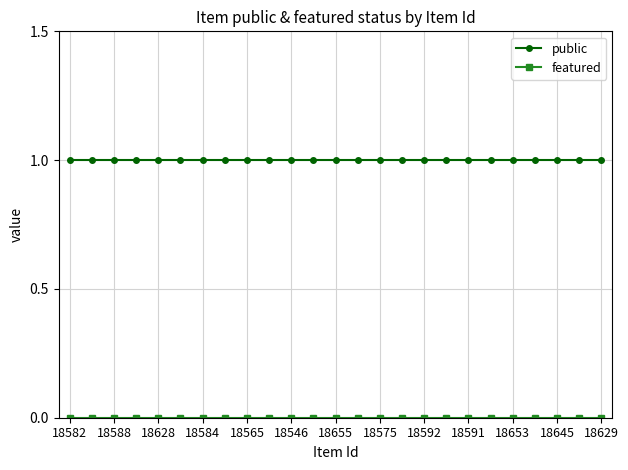

Is this an area chart (filled region under the line)?

No